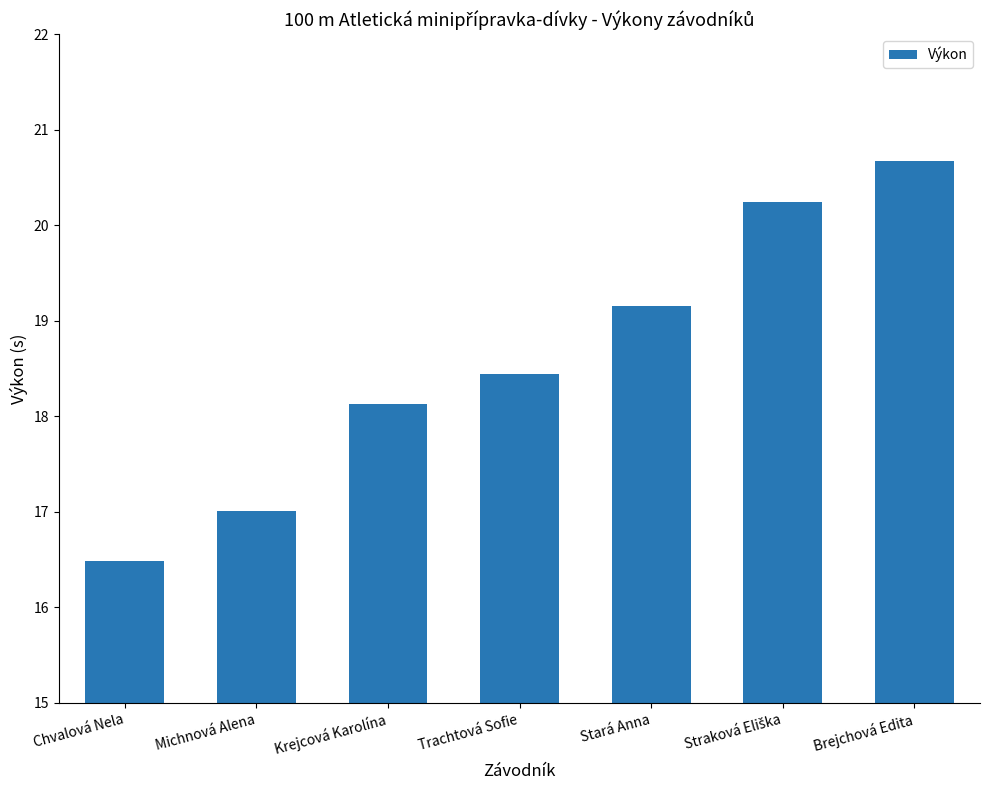

The chart shows a value of 11.7 at Michnová Alena. True or false?

False